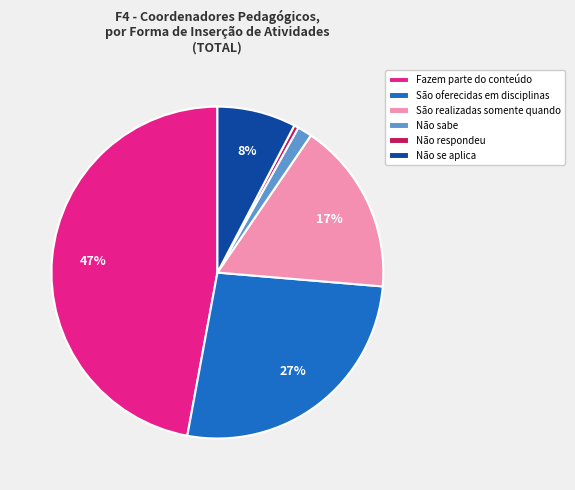

How many segments does this pie chart have?

6